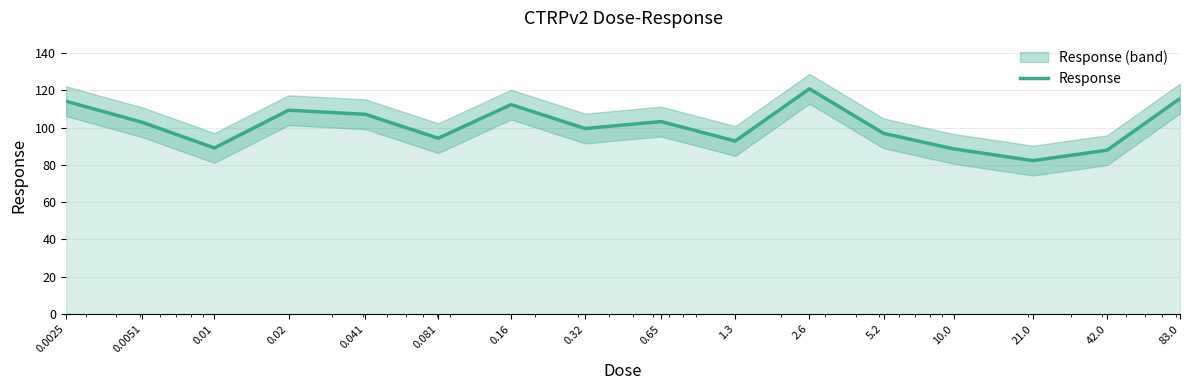

Reading left to right, transcribe all the data shown in this chart.

114.2	102.9	89.1	109.4	107.2	94.4	112.4	99.6	103.3	92.8	120.9	97.0	88.6	82.3	87.9	115.7